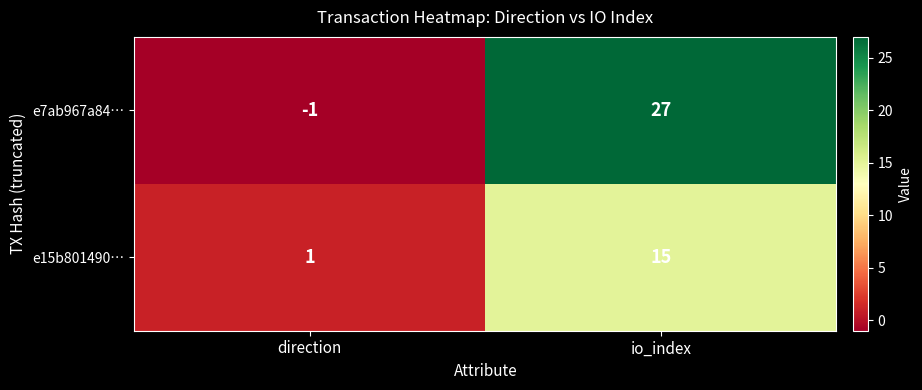

True or false: e7ab967a84… has a value of 27 at io_index.

True